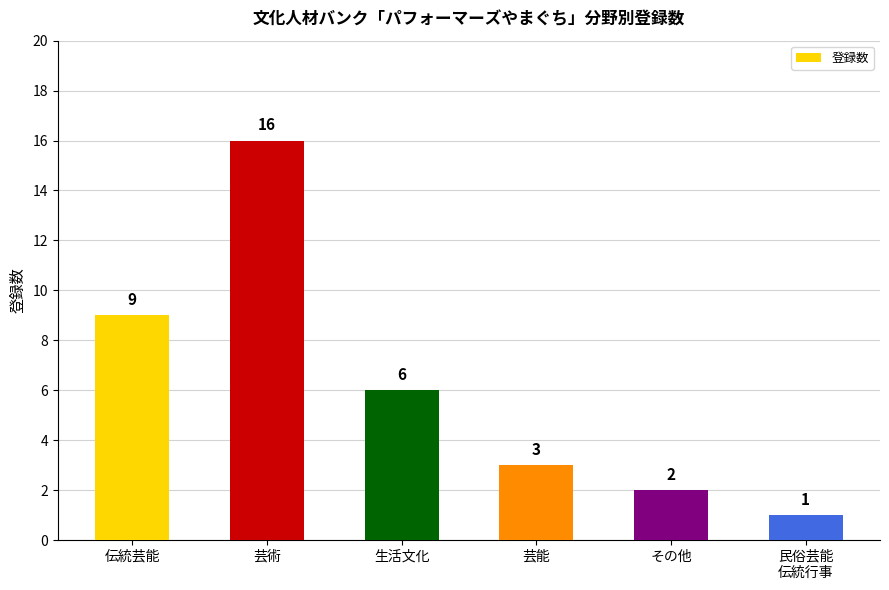

Which has a higher value, 民俗芸能
伝統行事 or 芸能?

芸能